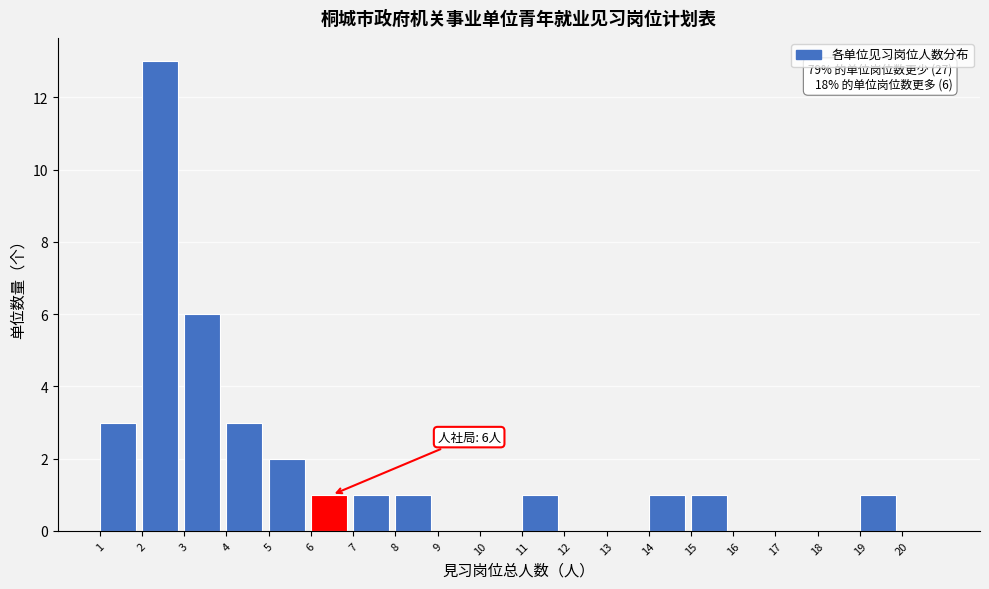

Over which range of the x-axis is the bar tallest?

2 to 3